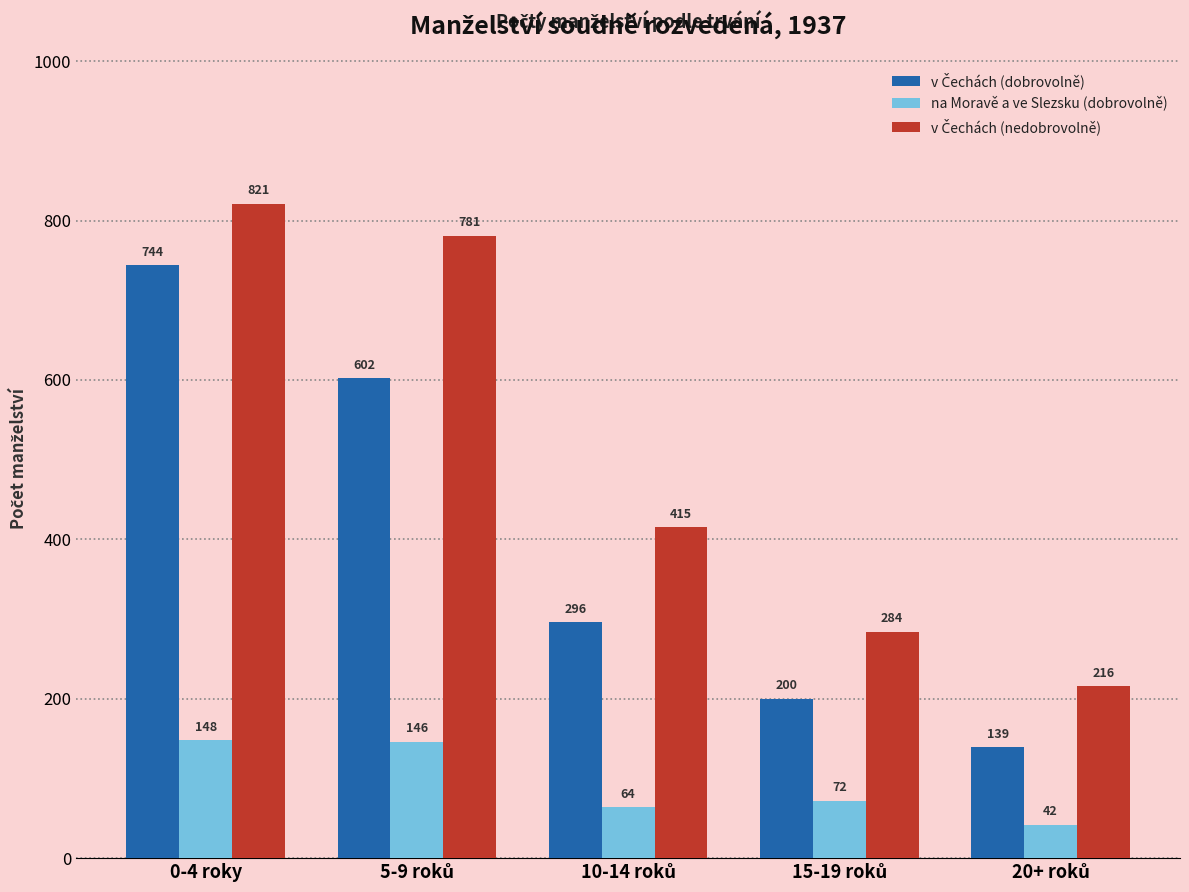

What is the average value of the na Moravě a ve Slezsku (dobrovolně) series?

94